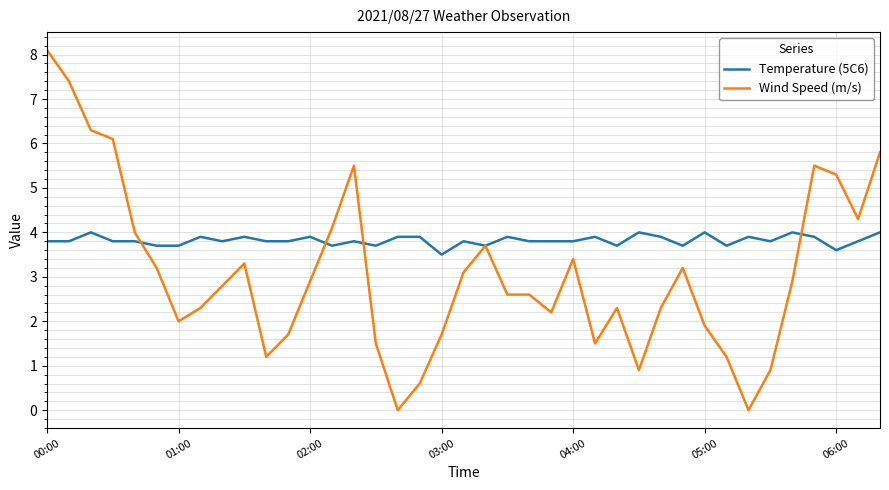

What is the highest value of the Wind Speed (m/s) series?

8.1